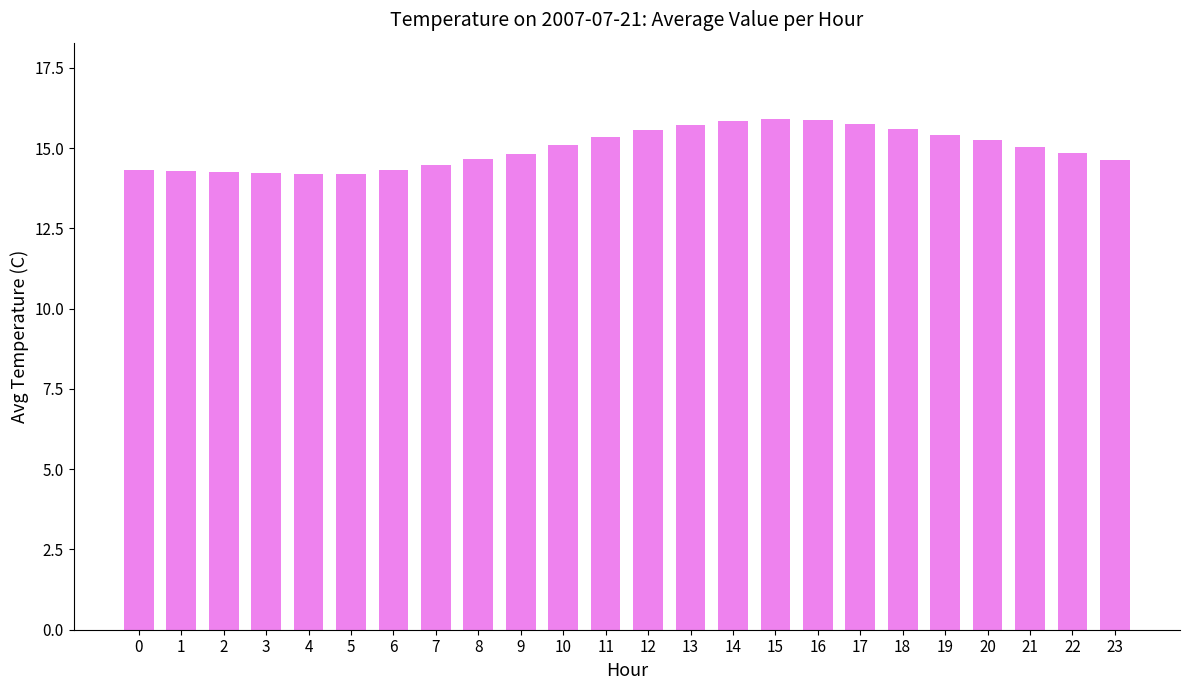

Does the chart contain any negative values?

No